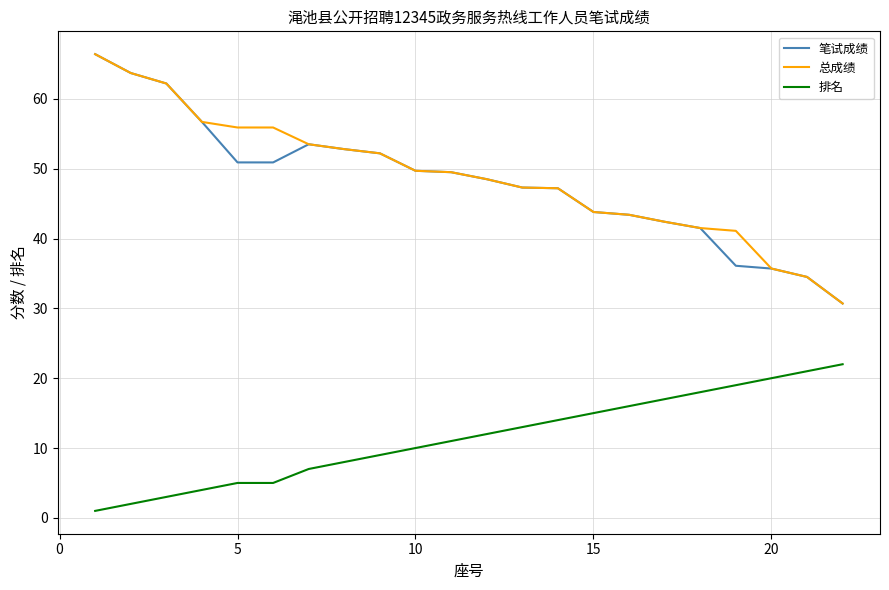

Which series has the largest total across all categories?

总成绩